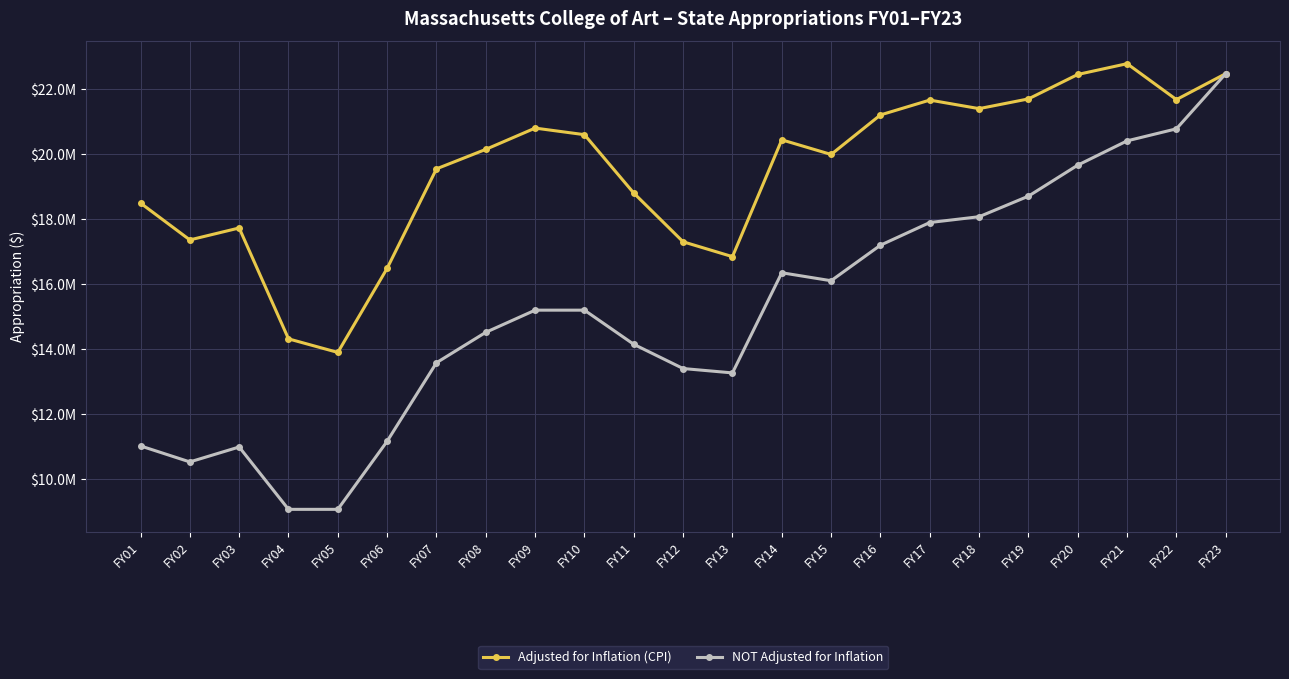

What is the total value across all series at FY09?

36008313